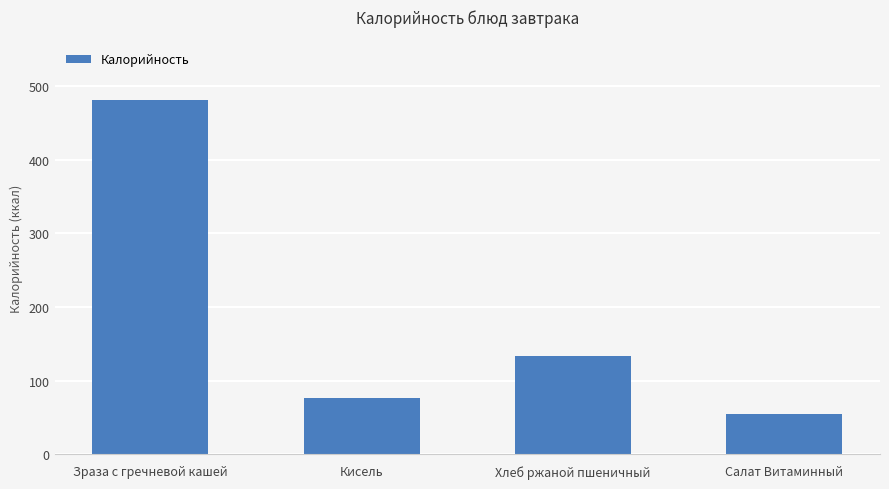

List the labels in order of value, smallest first.

Салат Витаминный, Кисель, Хлеб ржаной пшеничный, Зраза с гречневой кашей